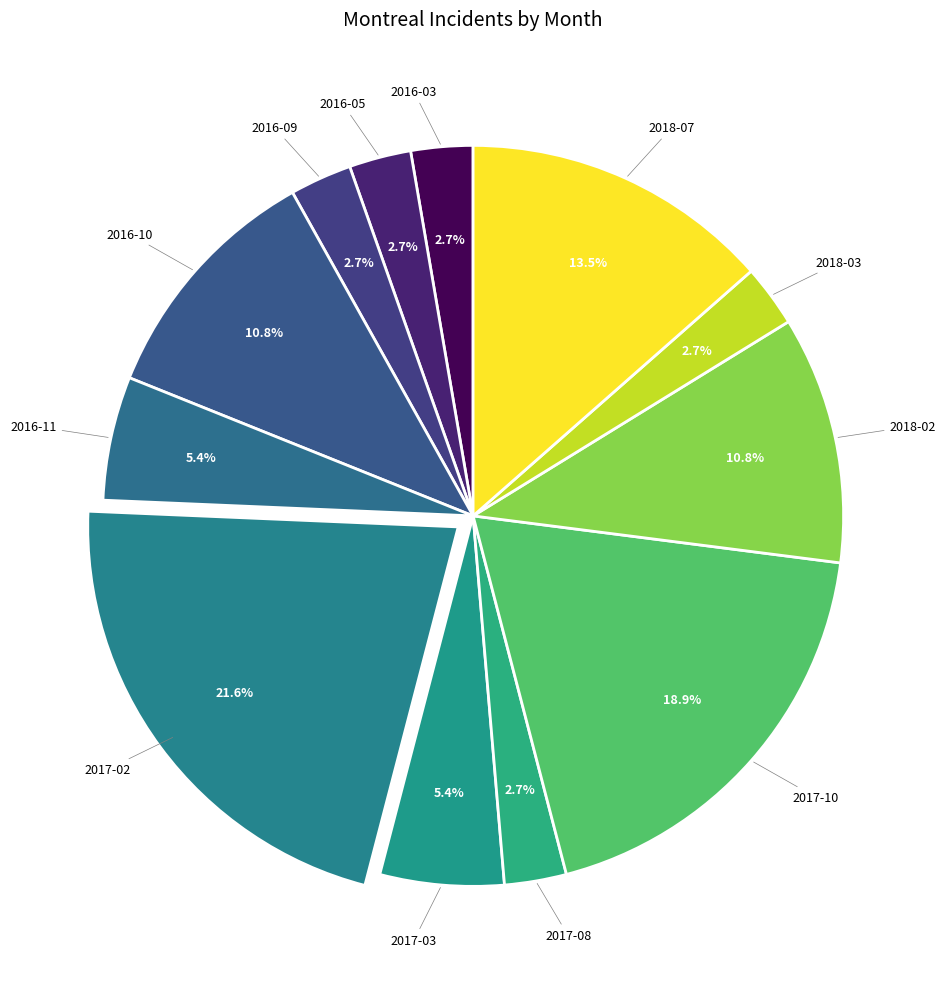

Is 2016-10 the majority of the pie?

No